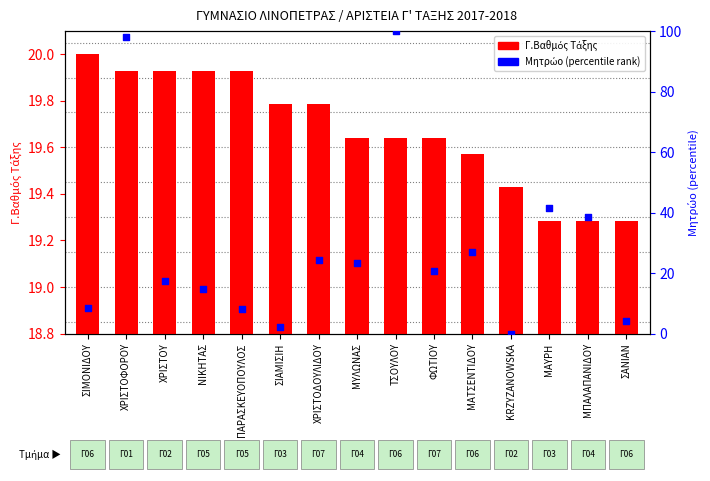

At which category is the sum across all series the highest?

ΤΣΟΥΛΟΥ